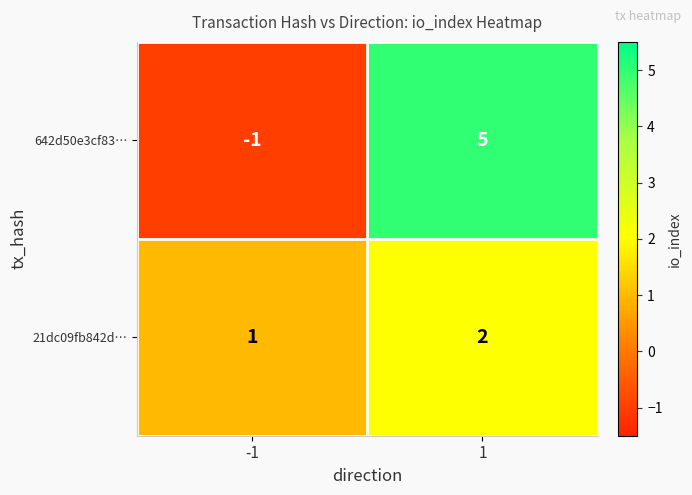

At -1, list the series in order from smallest to largest.

642d50e3cf83…, 21dc09fb842d…